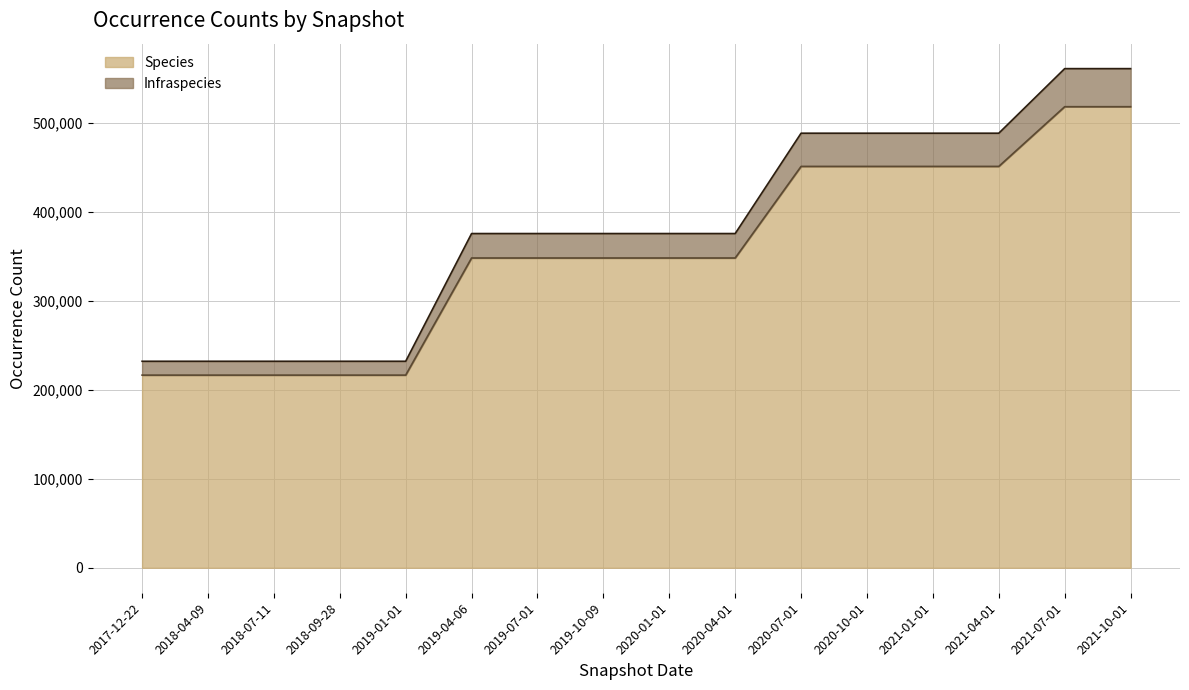

At which label does Species first exceed 348174?

2020-07-01